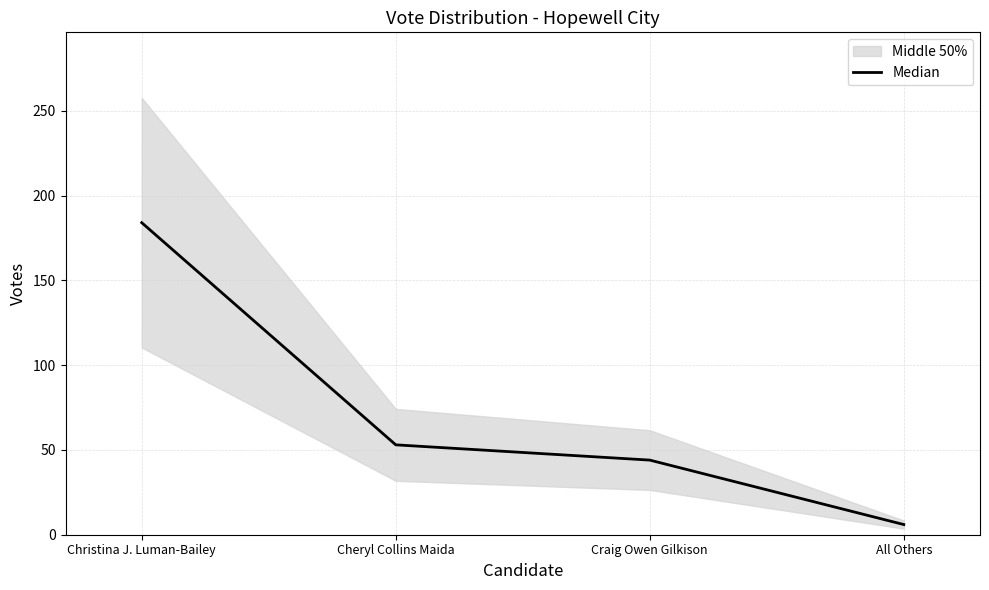

Reading right to left, transcribe all the data shown in this chart.

All Others=6	Craig Owen Gilkison=44	Cheryl Collins Maida=53	Christina J. Luman-Bailey=184